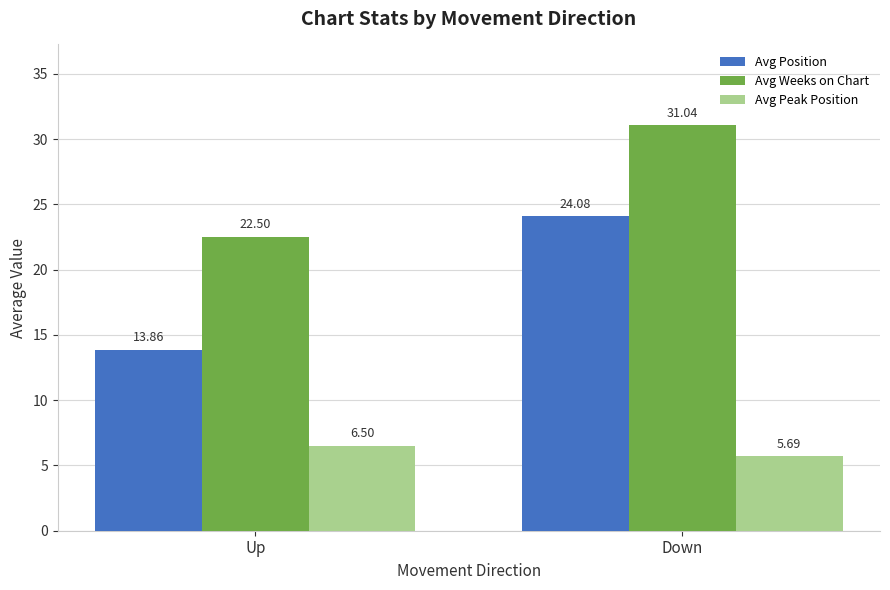

What is the sum of the Avg Position values at Up and Down?

37.9